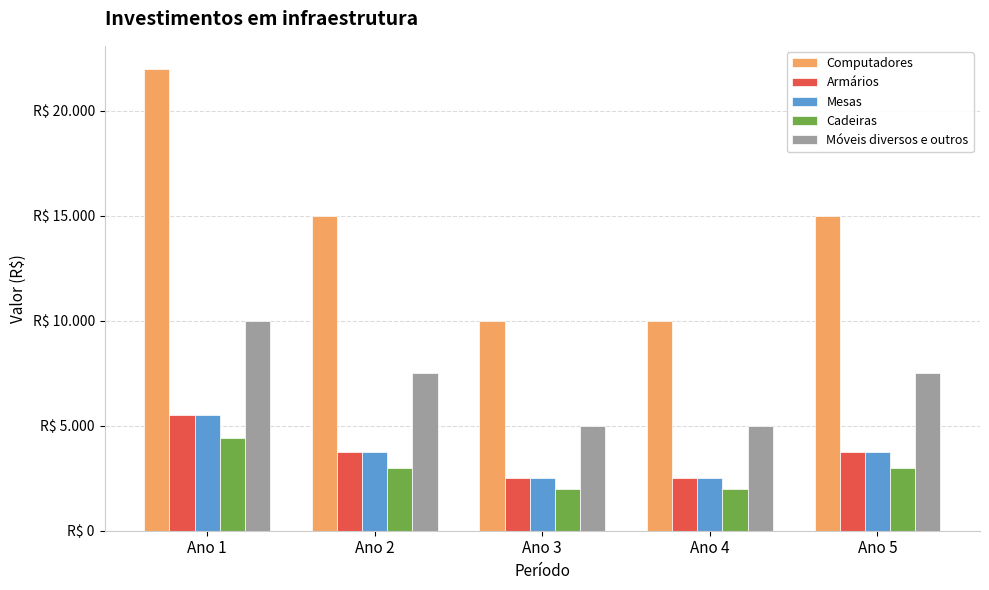

Count the Armários values in the range 2500 to 3750.

4